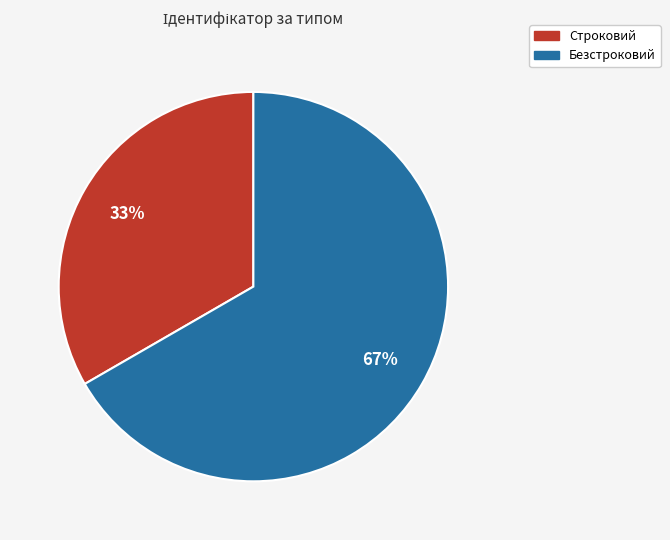

Rank the categories by value from highest to lowest.

Безстроковий, Строковий